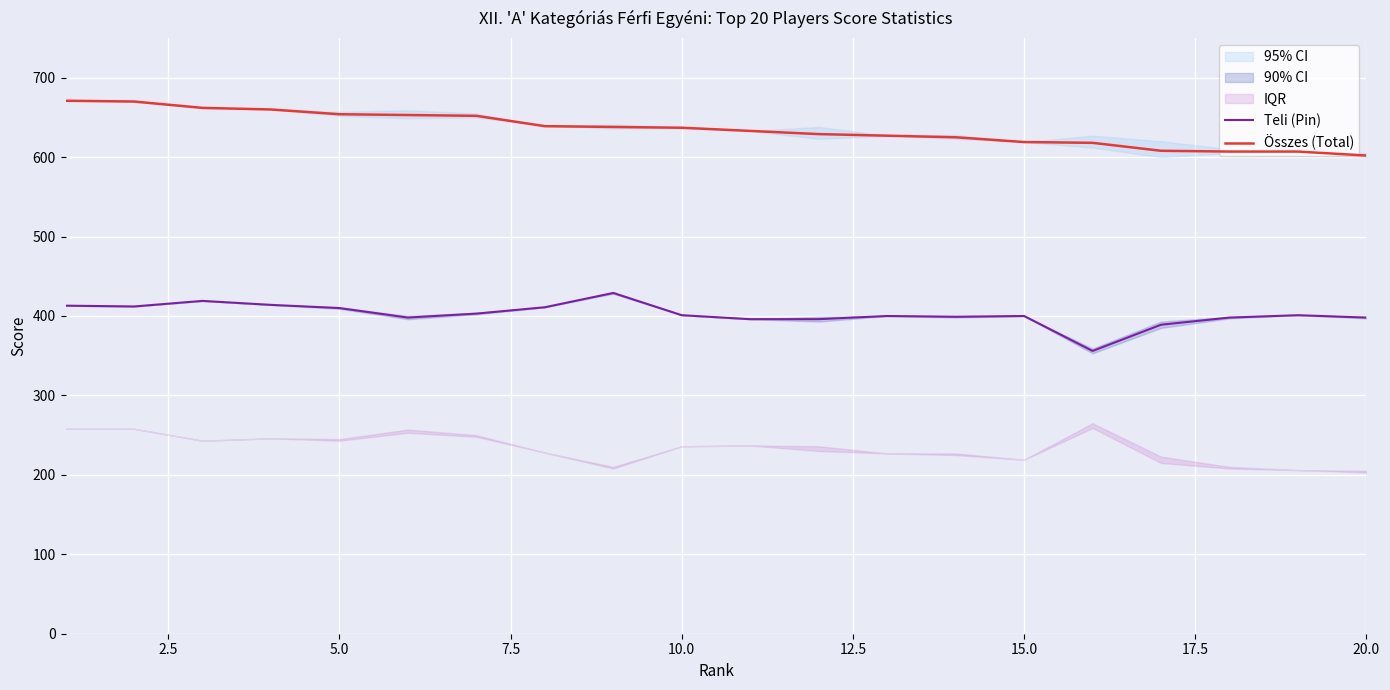

True or false: Teli (Pin) and Összes (Total) intersect in this chart.

False